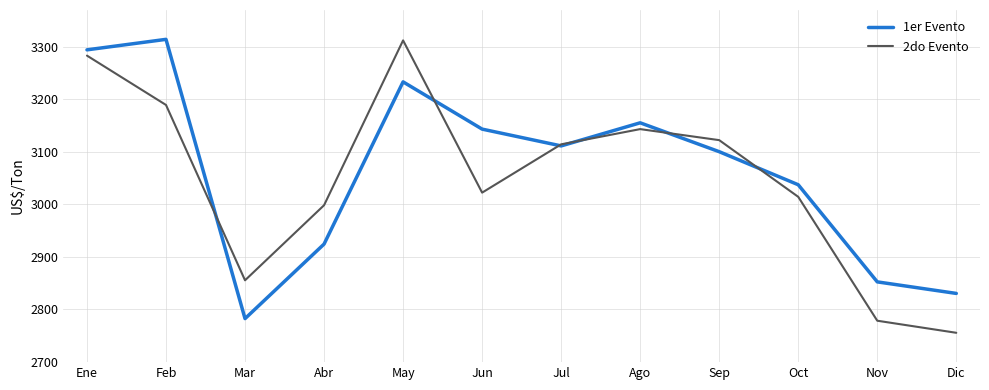

What is the difference between the maximum and second lowest values in the 1er Evento series?

484